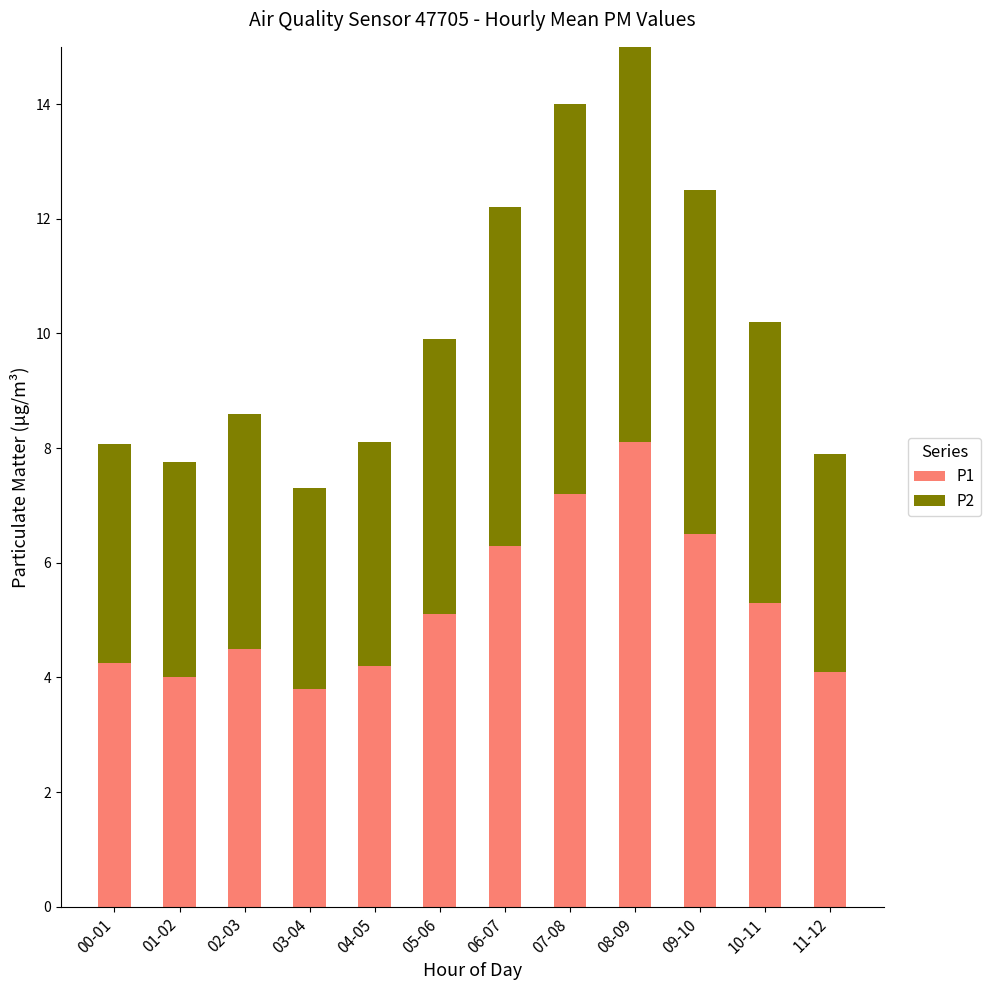

Which series has the widest spread of values?

P1